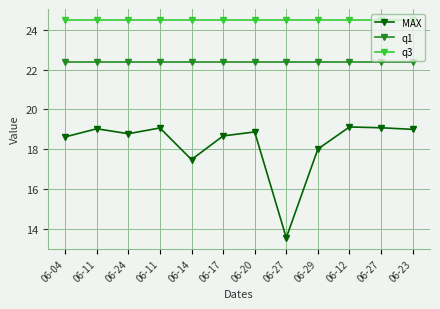

The q1 series shows 22.4 at 06-20. True or false?

True